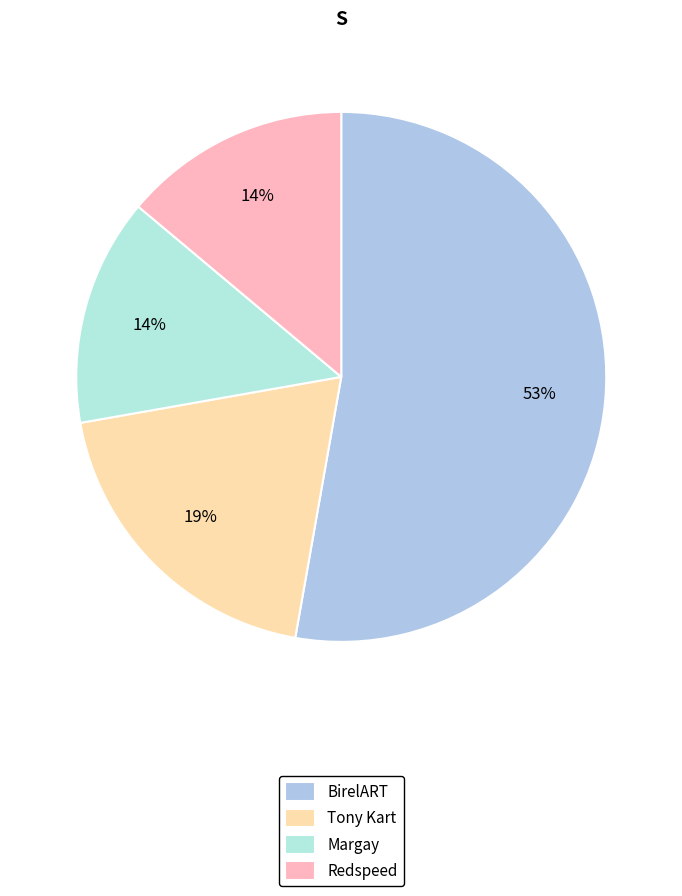

Which category has the biggest portion of the pie?

BirelART